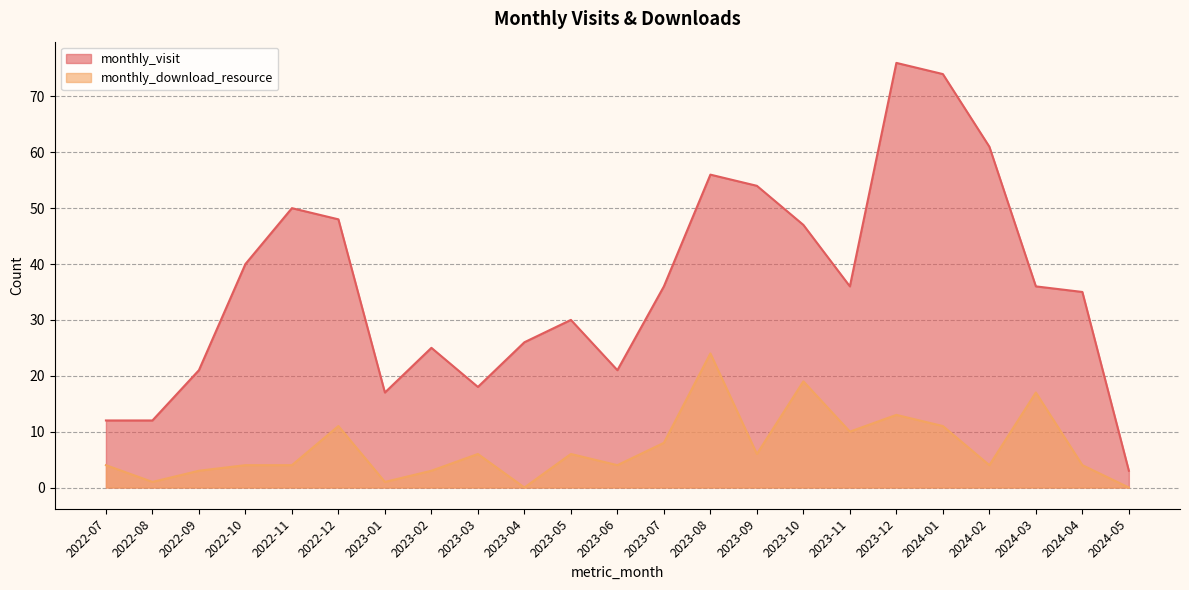

How many data points in monthly_download_resource are less than 4?

6